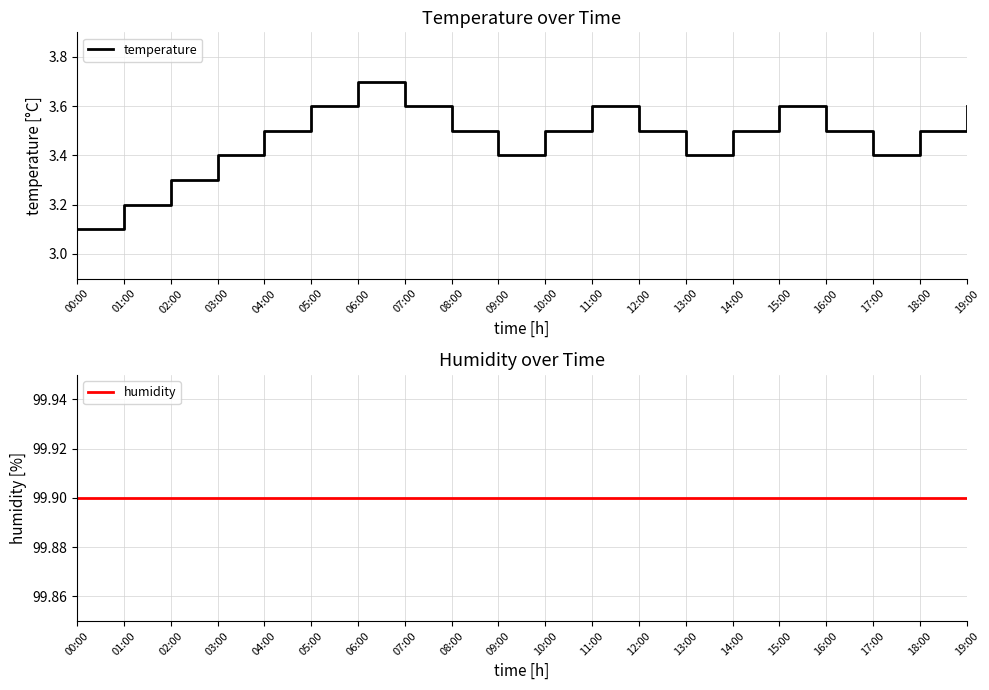

How many series are shown in this chart?

2